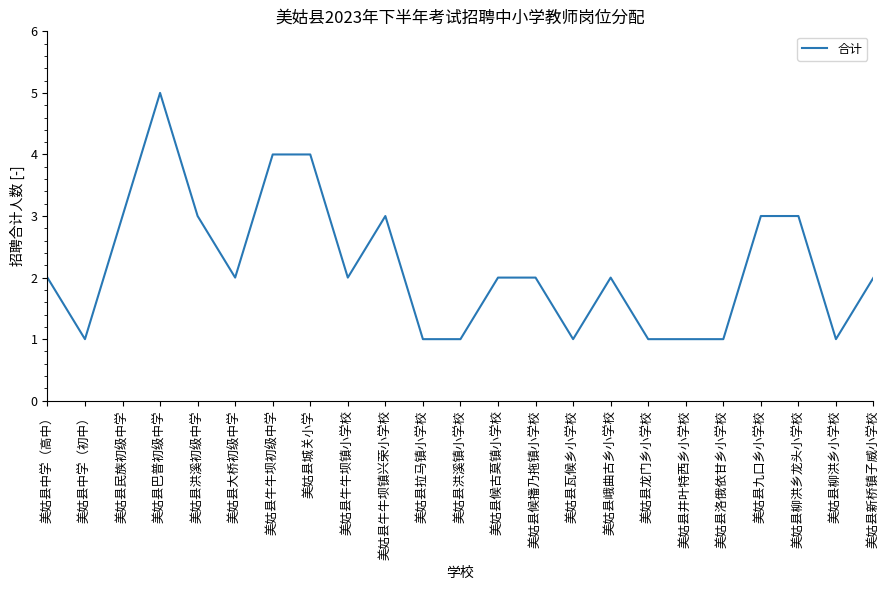

What is the ratio of the value at 美姑县大桥初级中学 to the value at 美姑县中学（高中）?

1.0